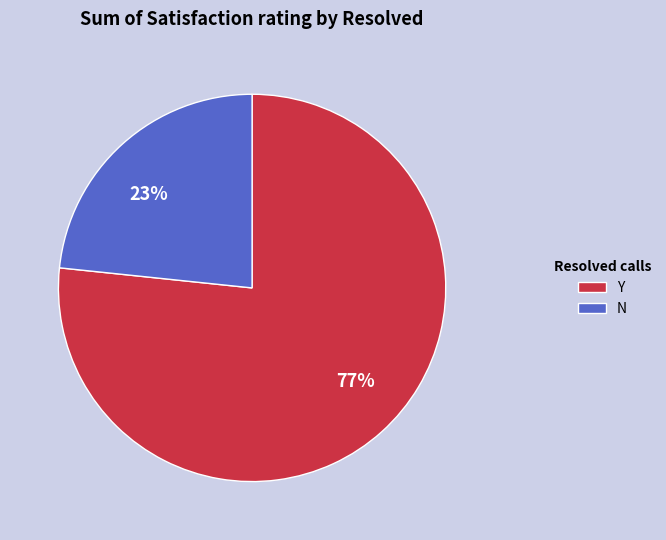

Do 77% and 23% together represent more than half of the pie?

Yes